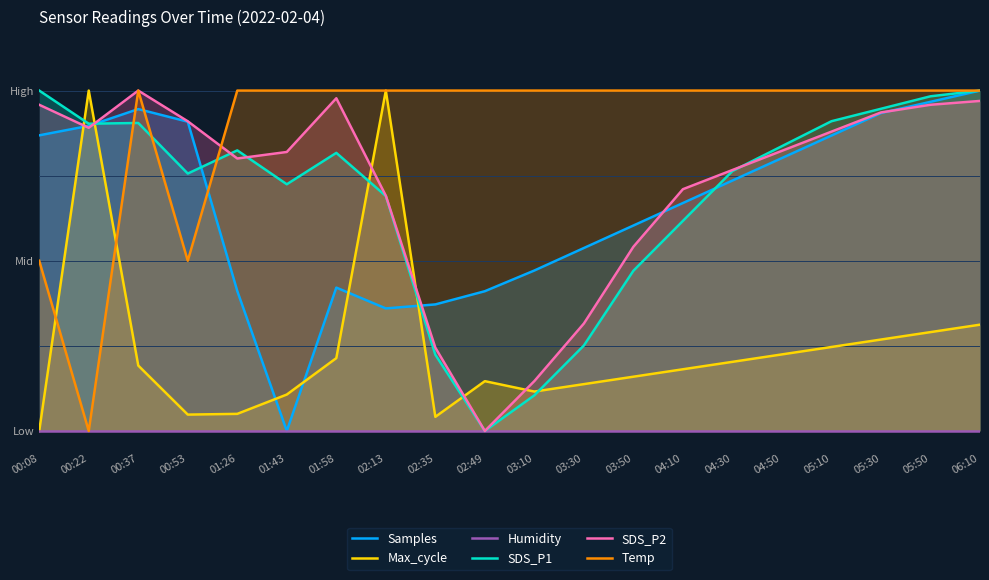

Between which two adjacent categories do Max_cycle and Temp first intersect?

00:08 and 00:22